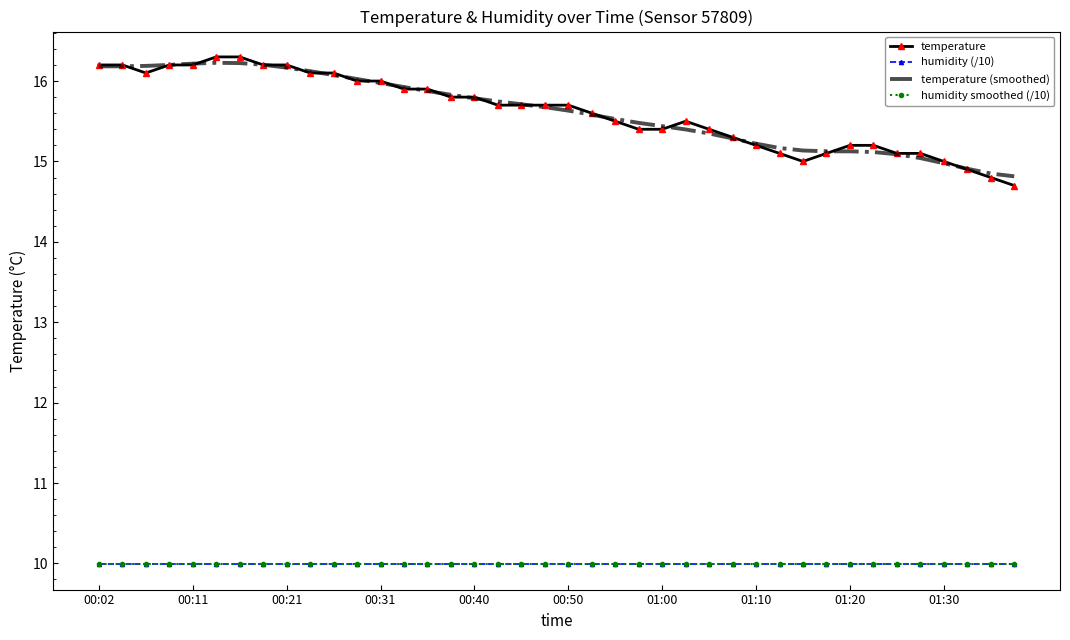

In temperature, how many points are higher than both neighbors (excluding endpoints)?

1